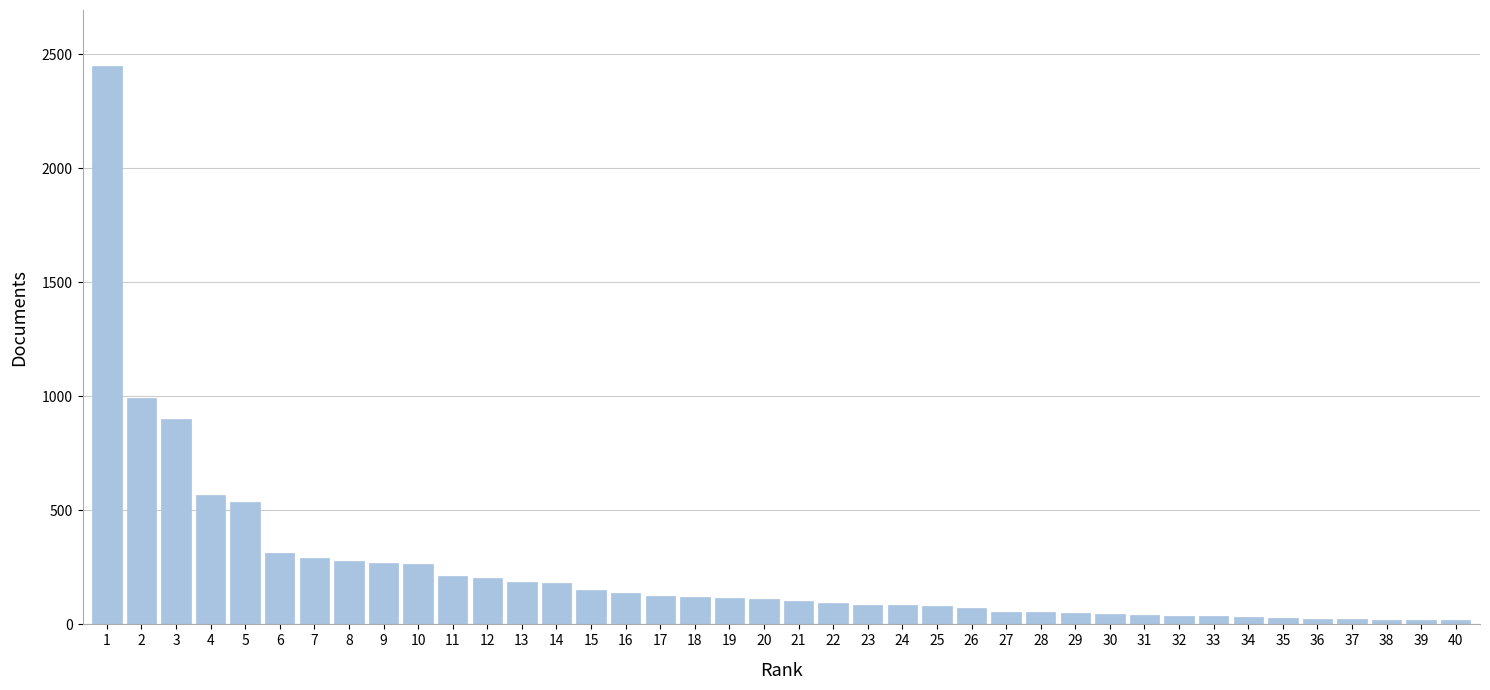

What is the sum of all values?

9411